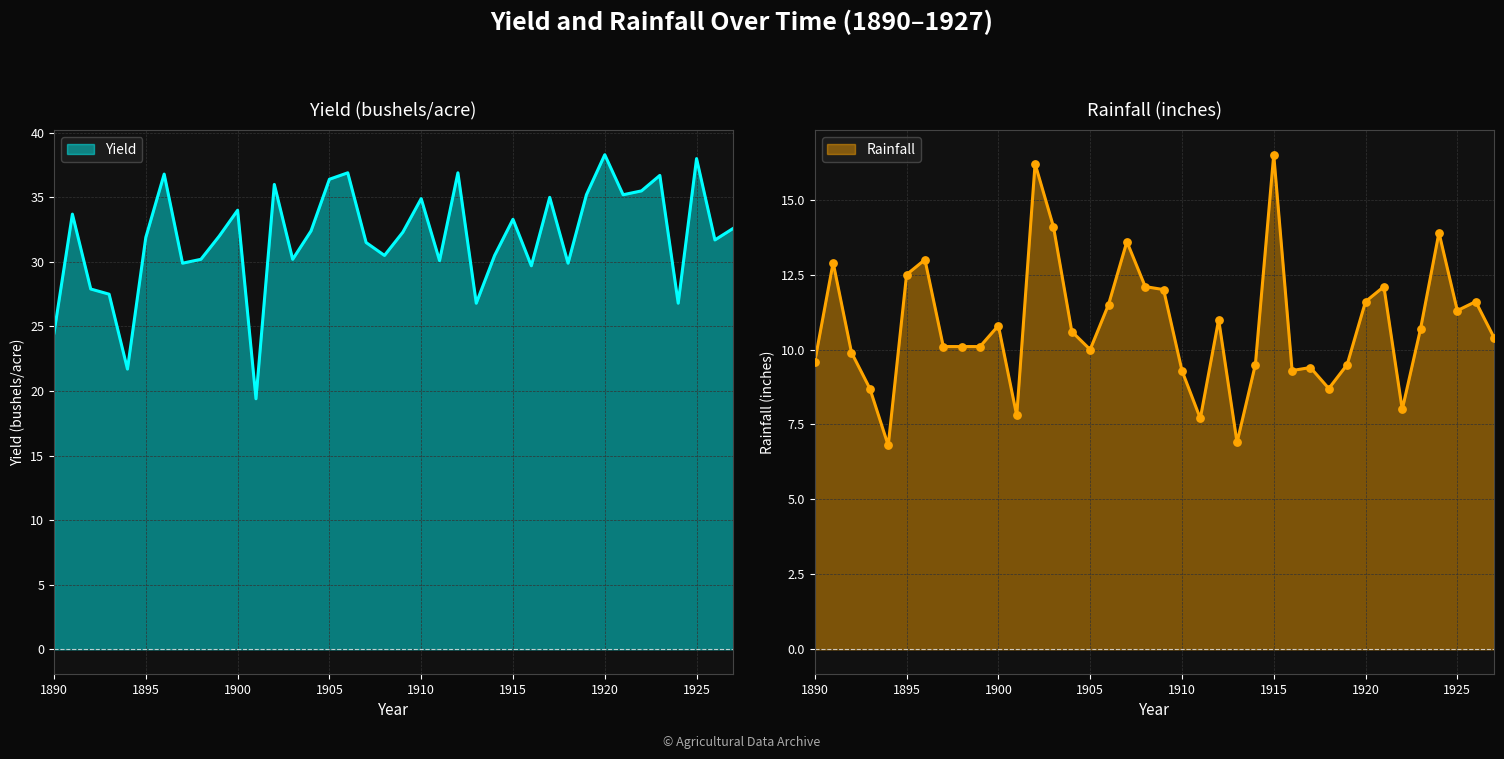

Which series contains the lowest Y value?

Rainfall